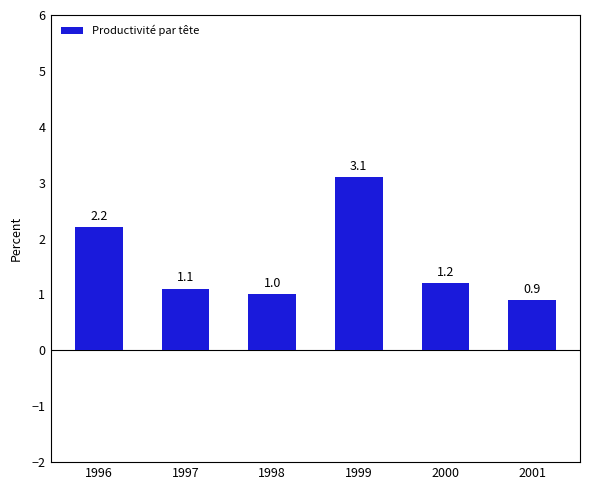

What is the difference between the values at 1996 and 2000?

1.0